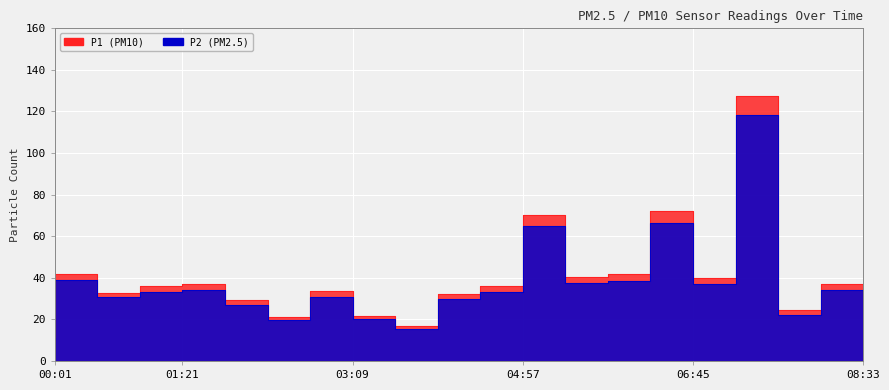

At which category does P1 reach its first local valley?

00:55